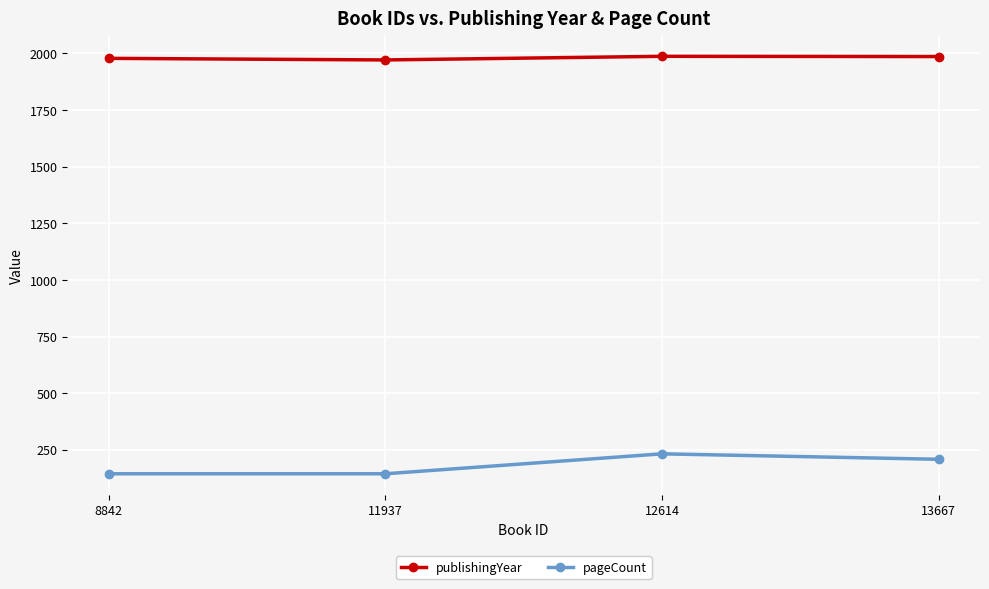

How many data points does each series have?

4